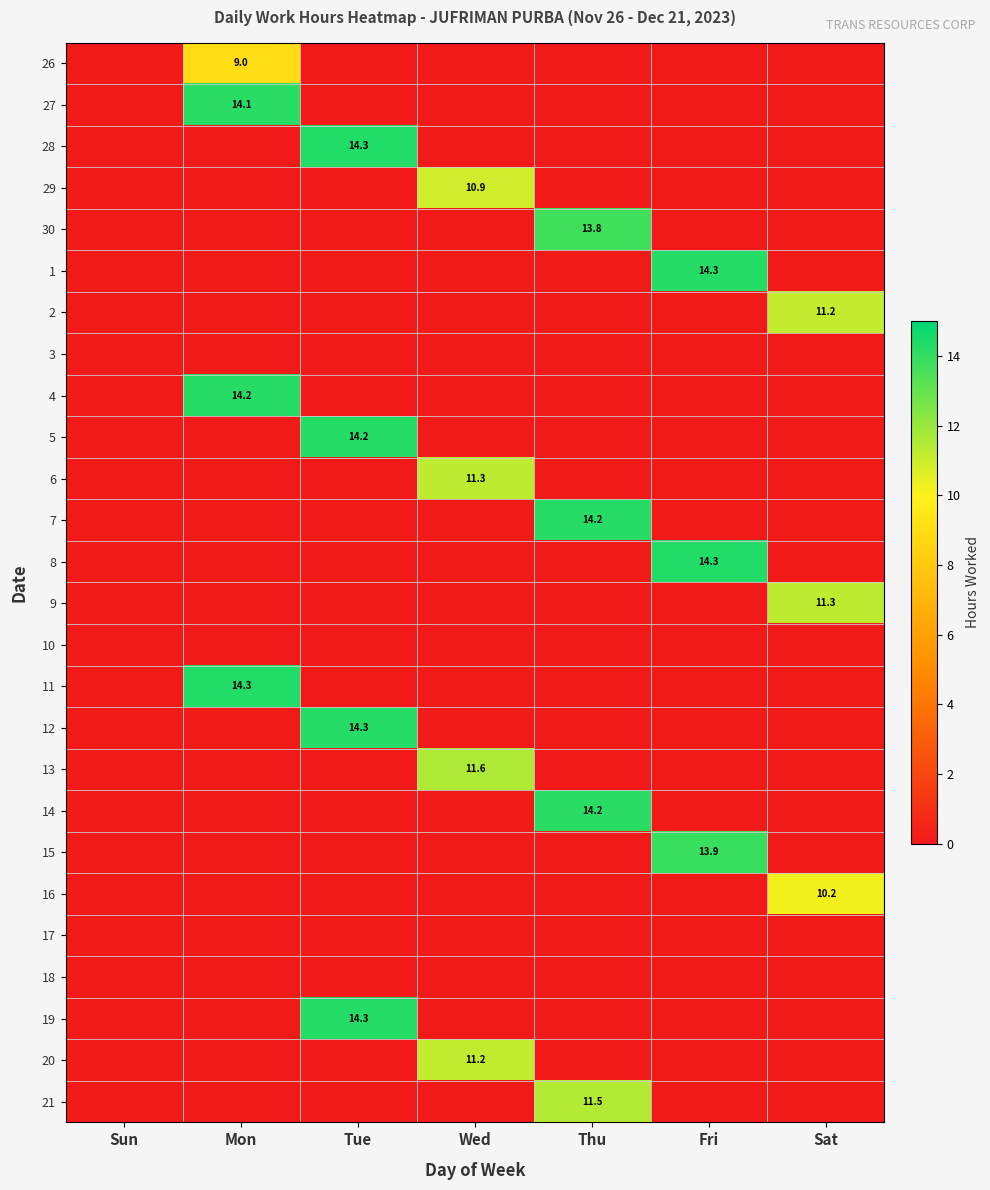

The 29 series shows 10.9 at Wed. True or false?

True